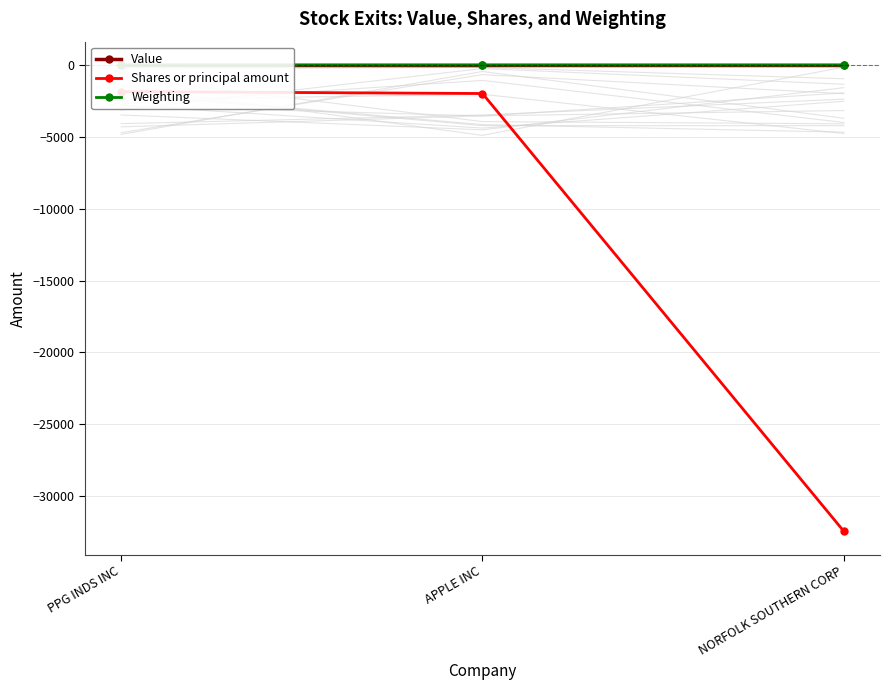

At which label does Shares or principal amount reach its minimum?

NORFOLK SOUTHERN CORP